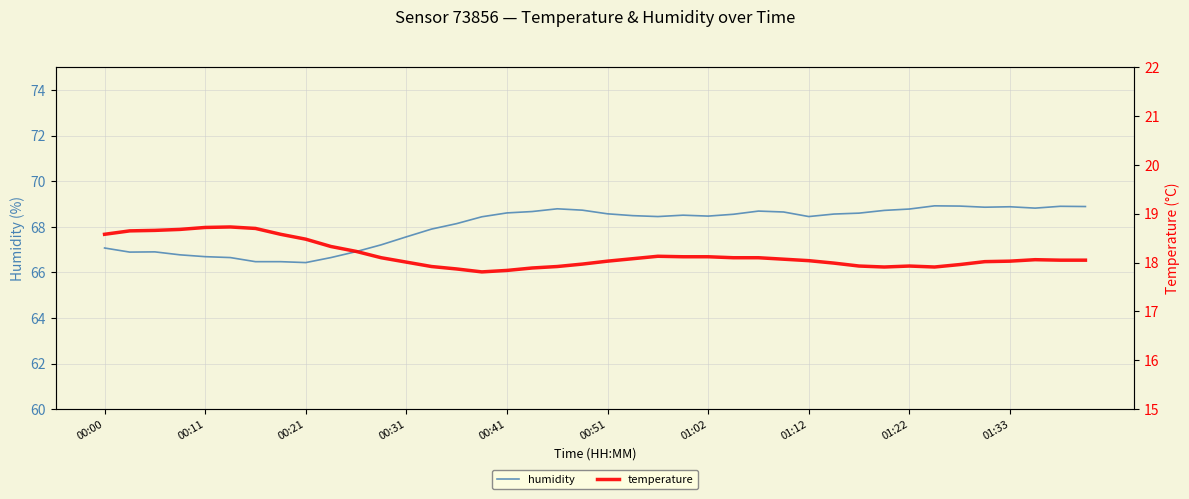

What is the difference between the highest and lowest values at 29?

50.6